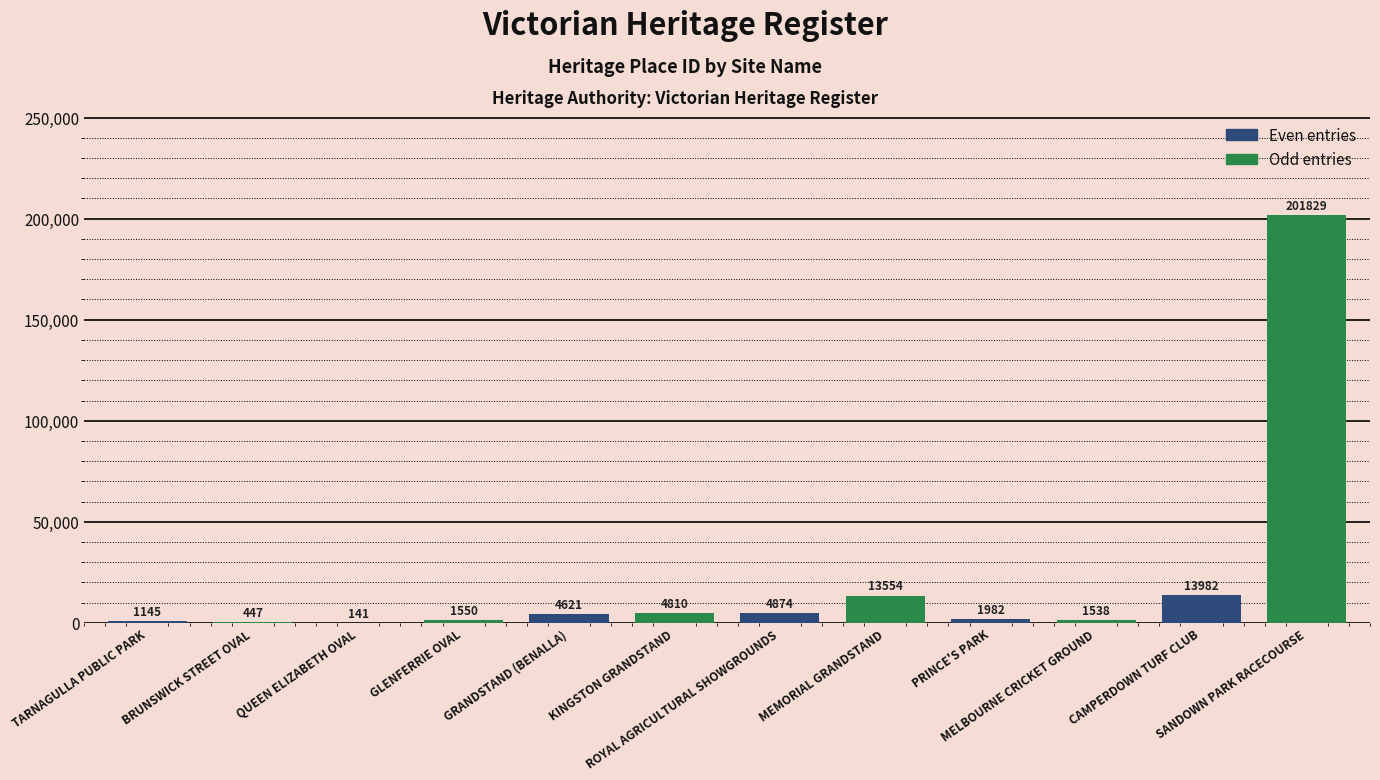

Are the bars horizontal?

No